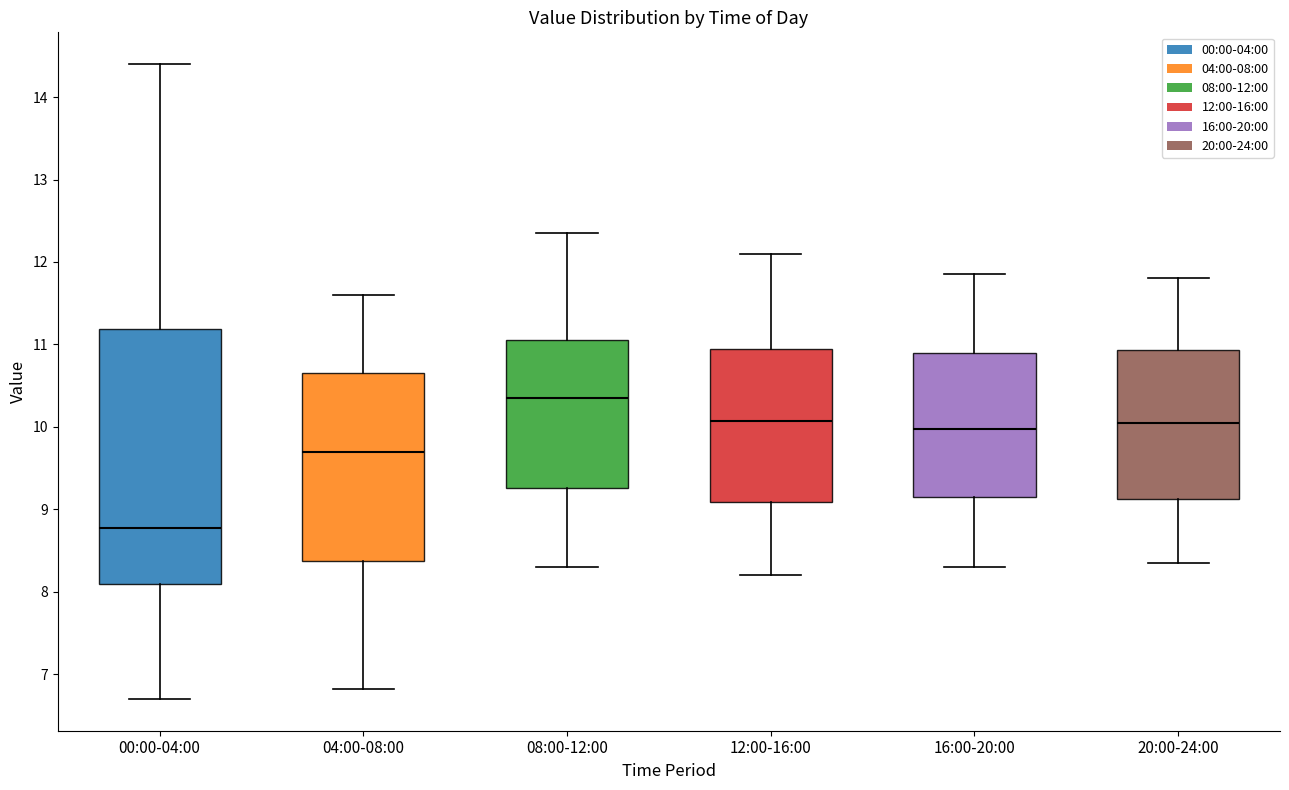

Where does the upper whisker of the box for 08:00-12:00 end on the y-axis? The values are not printed on the chart, so give them approximately, as read against the axis.

12.4